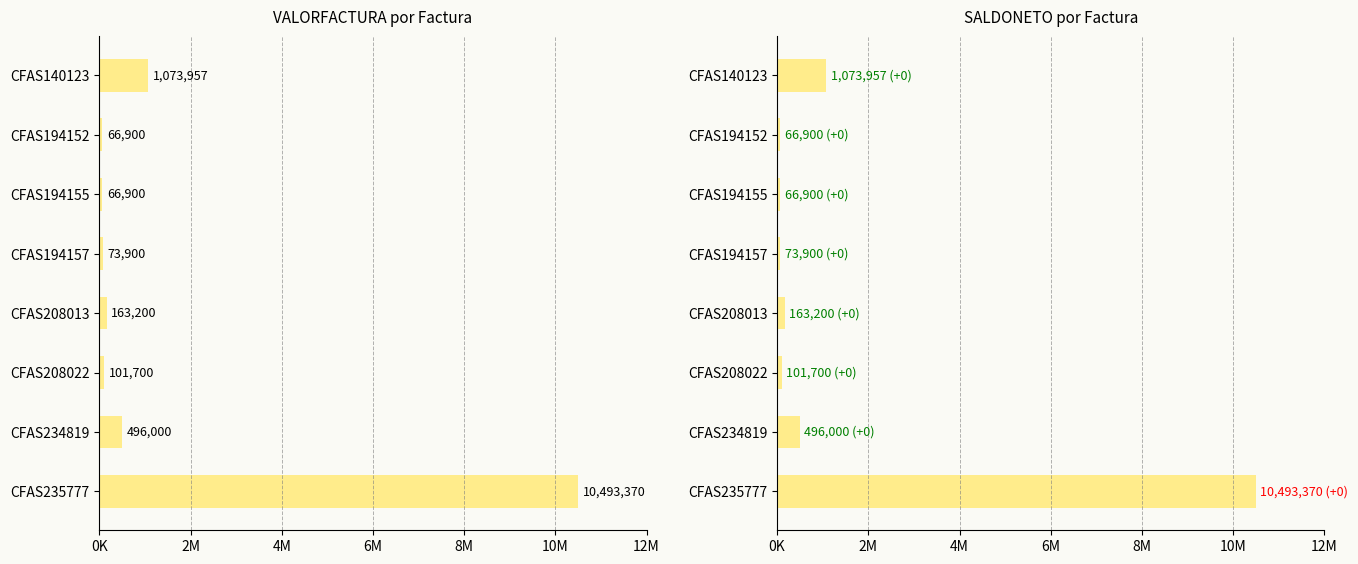

Between CFAS208022 and CFAS194152, which is larger?

CFAS208022